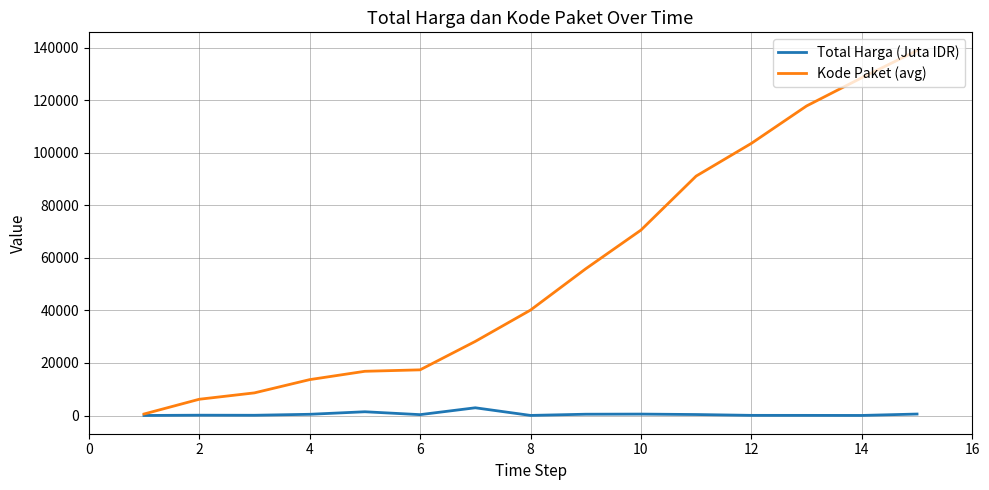

What is the maximum value for Kode Paket (avg)?

138846.5